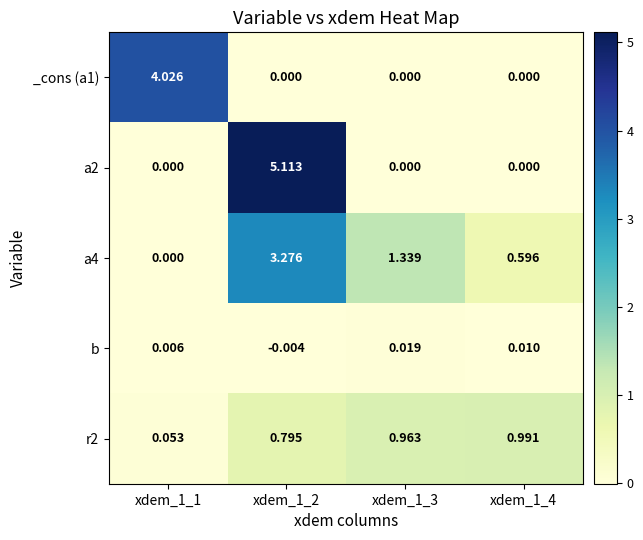

How many series are shown in this chart?

5